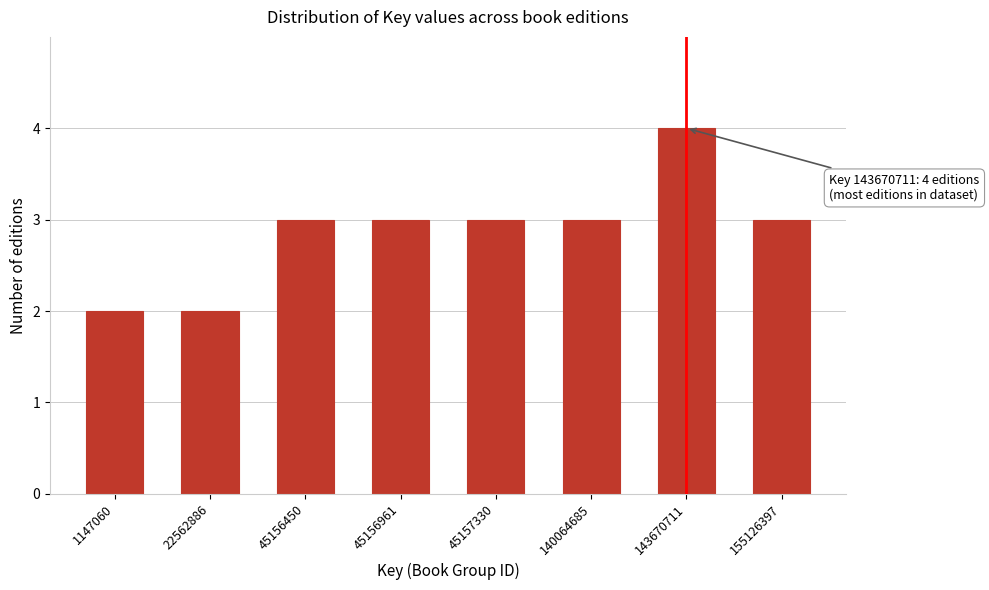

Reading left to right, what are all the values shown in this chart?

1147060=2	22562886=2	45156450=3	45156961=3	45157330=3	140064685=3	143670711=4	155126397=3